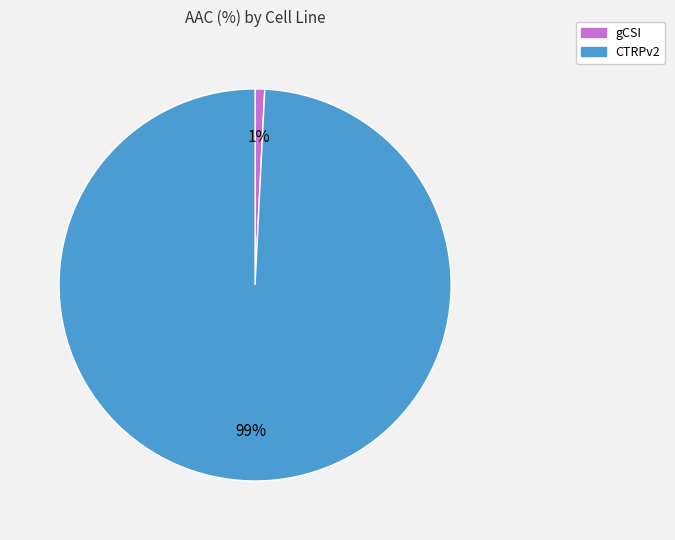

Which category has the smallest portion of the pie?

gCSI